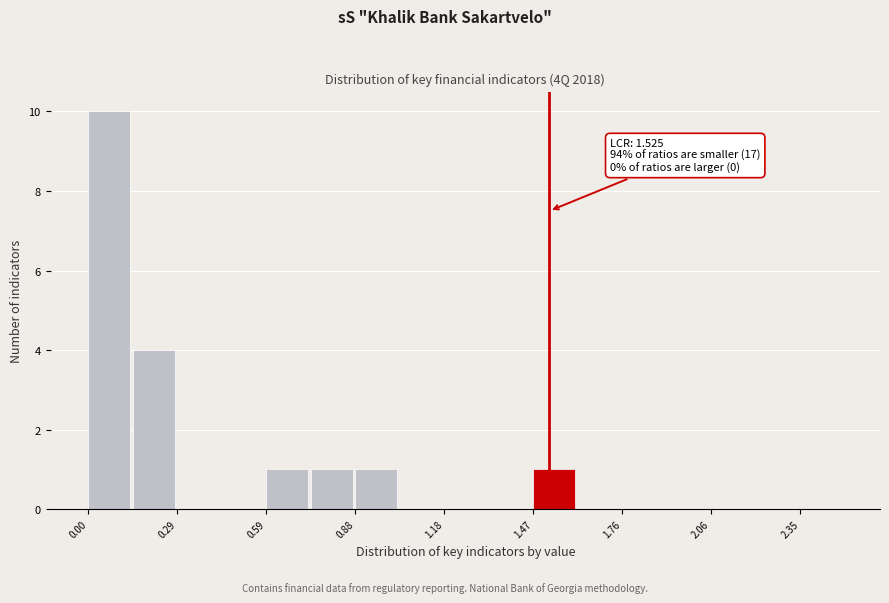

Read against the x-axis, roughly where is the centre of the tallest bar?

0.05